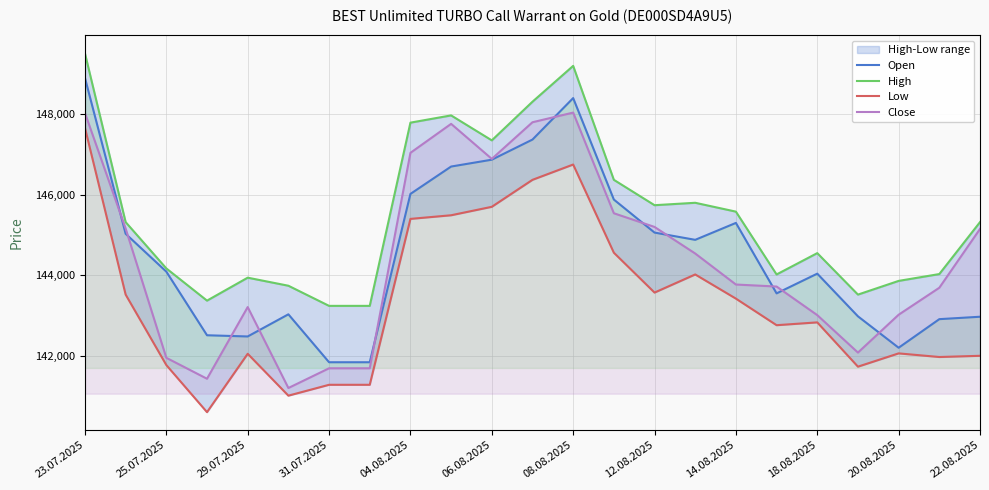

What is the highest value of the Open series?

148895